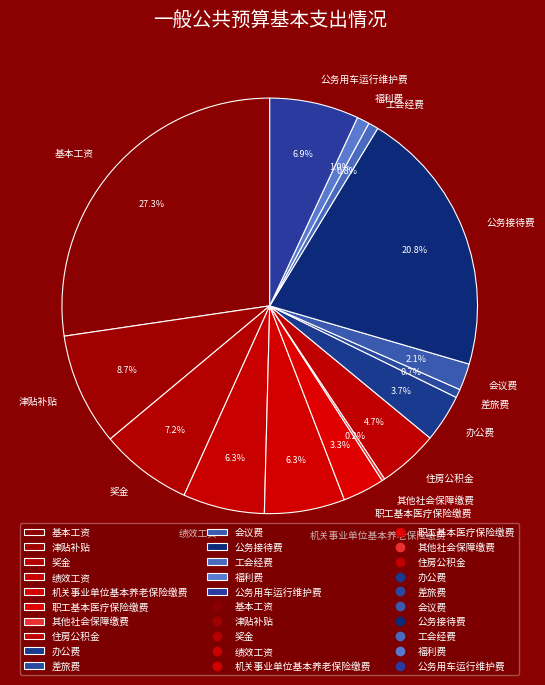

Which has a higher value, 绩效工资 or 差旅费?

绩效工资